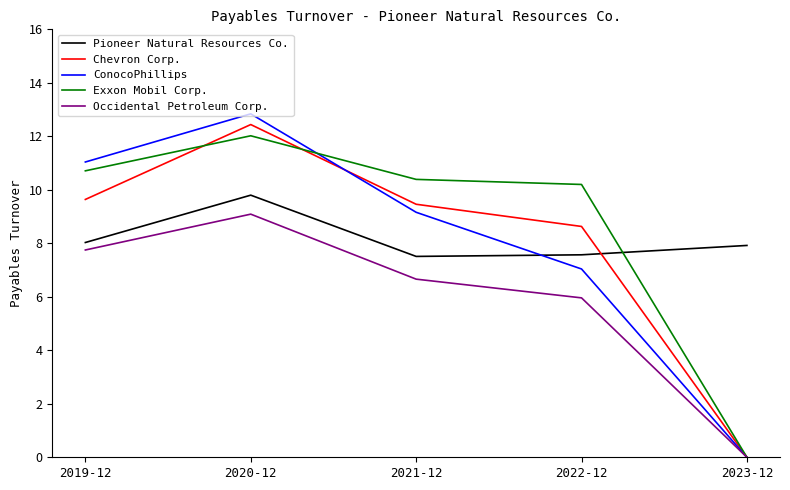

Which label corresponds to the largest value in the chart?

2020-12